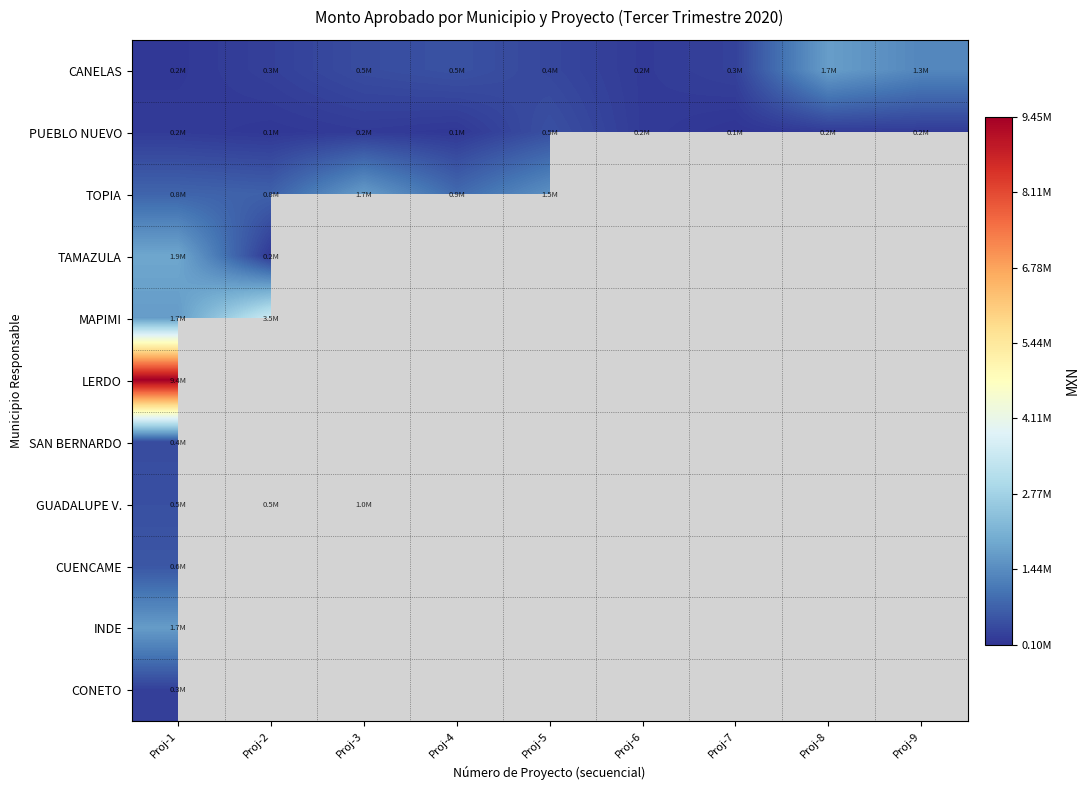

At how many categories does at least one series exceed 8805041?

1